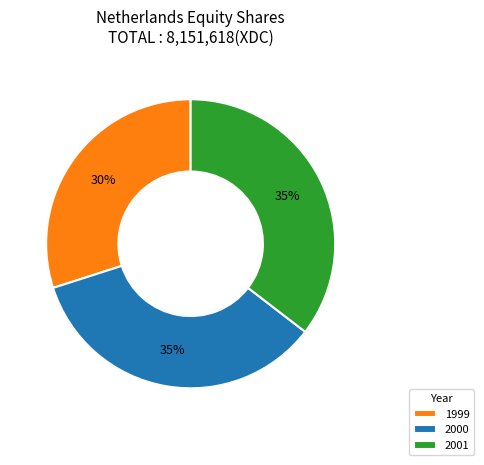

What is the smallest slice in the pie chart?

1999